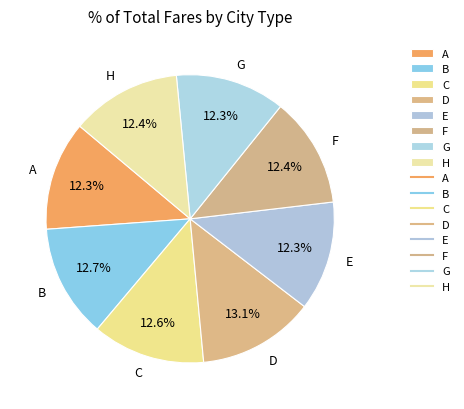

To the nearest percent, what percentage of the pie is E?

12%